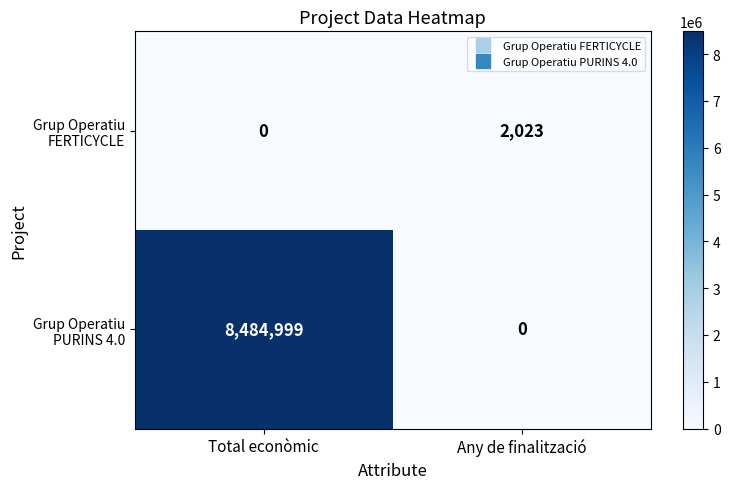

At which category does the chart reach its peak across all series?

Total econòmic